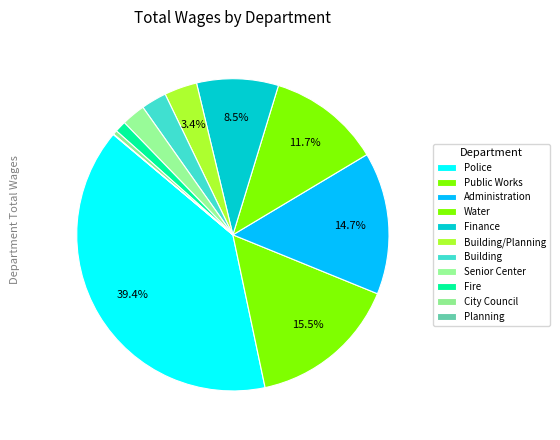

How many slices are in this pie chart?

11